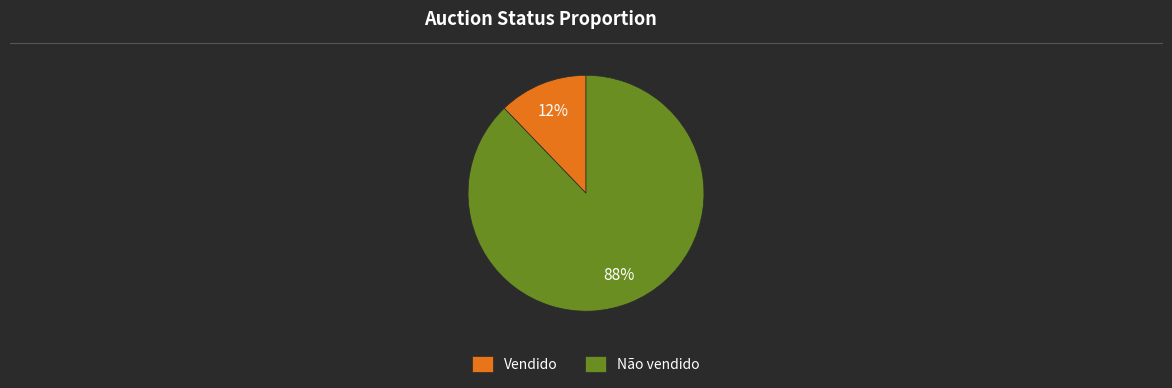

Is Vendido the majority of the pie?

No